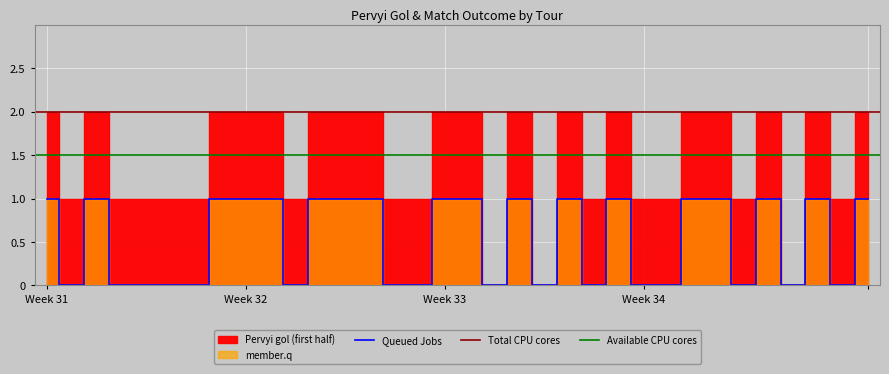

How many values in the Pervyi gol (first half) series are below 2?

16